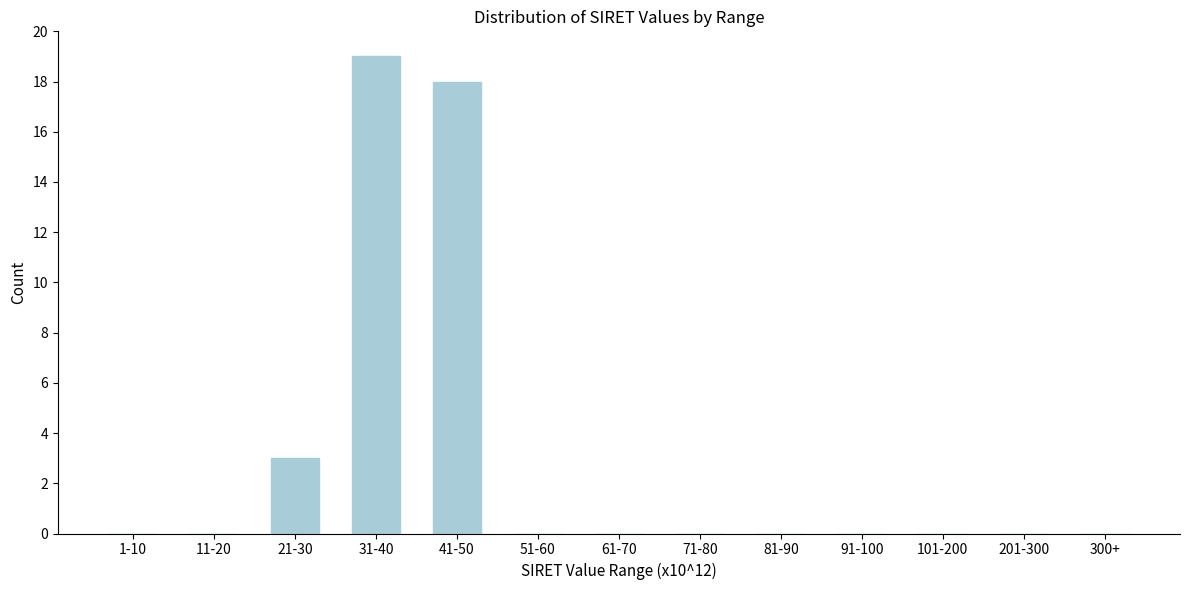

Reading left to right, list all the values displayed in this chart.

1-10=0	11-20=0	21-30=3	31-40=19	41-50=18	51-60=0	61-70=0	71-80=0	81-90=0	91-100=0	101-200=0	201-300=0	300+=0